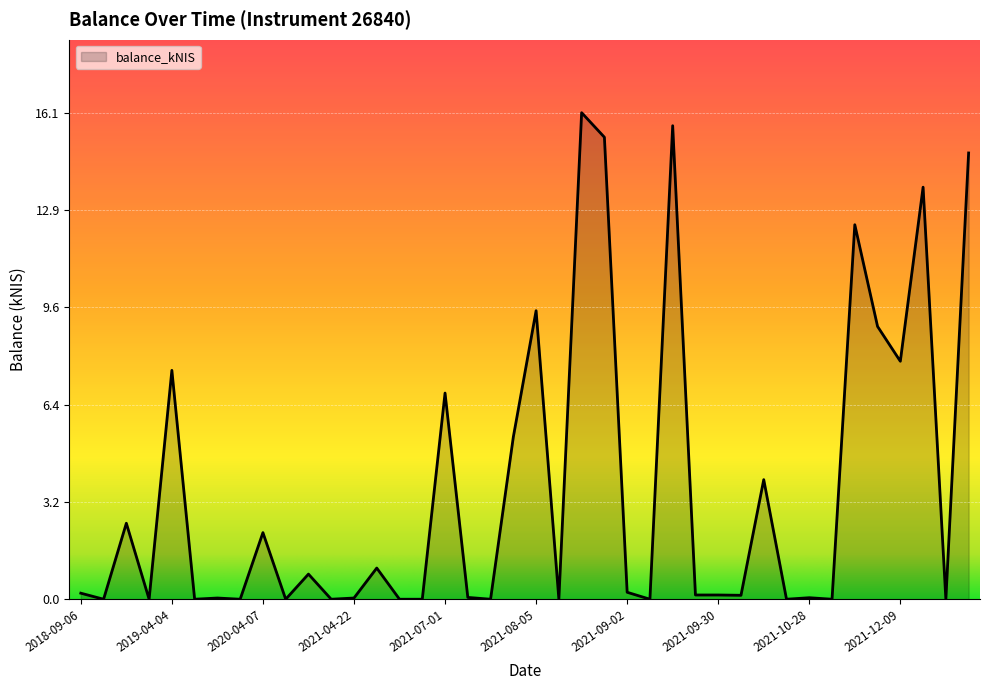

How many lines are shown in the chart?

1